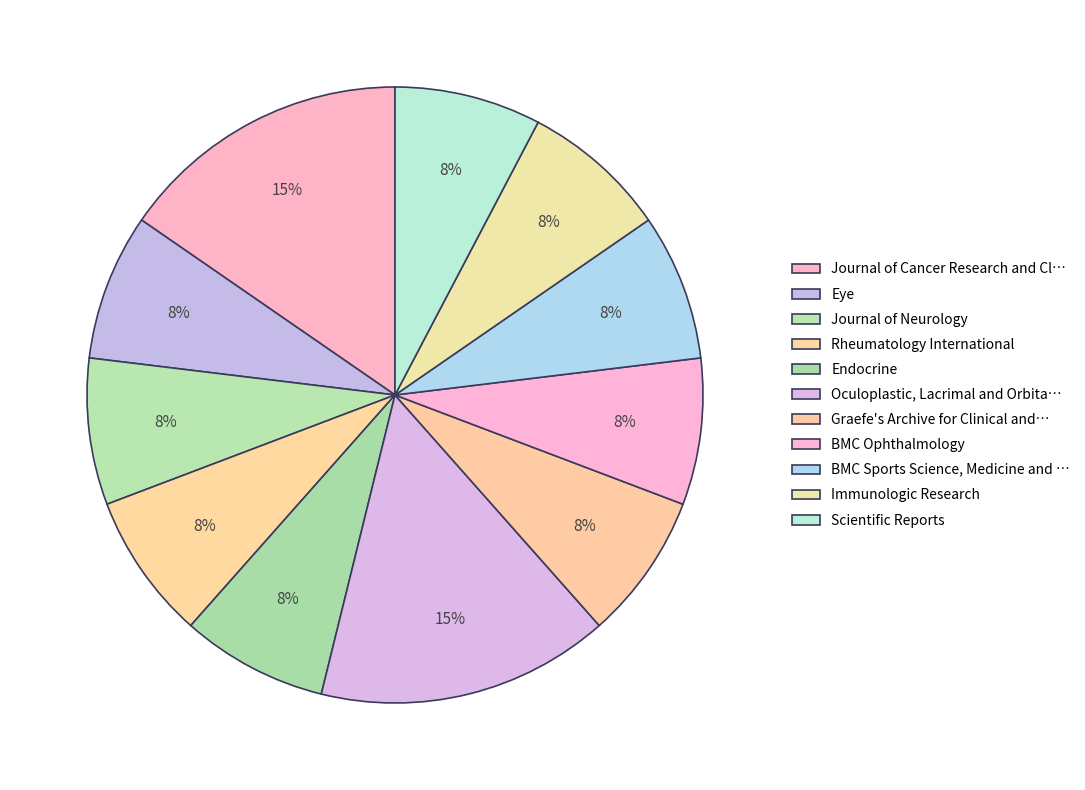

Which category has the biggest portion of the pie?

Journal of Cancer Research and Clinical Oncology